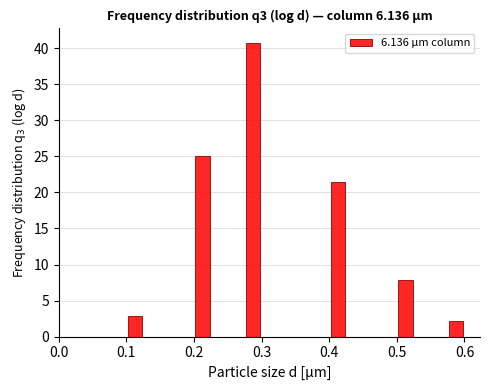

Around what value on the x-axis is the tallest bar? Give the approximate position of its centre, as read against the axis.

0.29